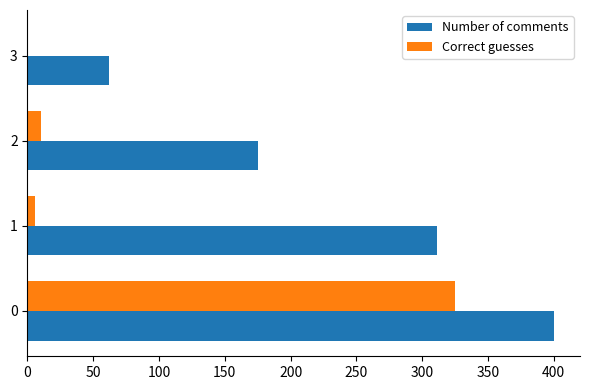

What is the sum of all Number of comments values?

948